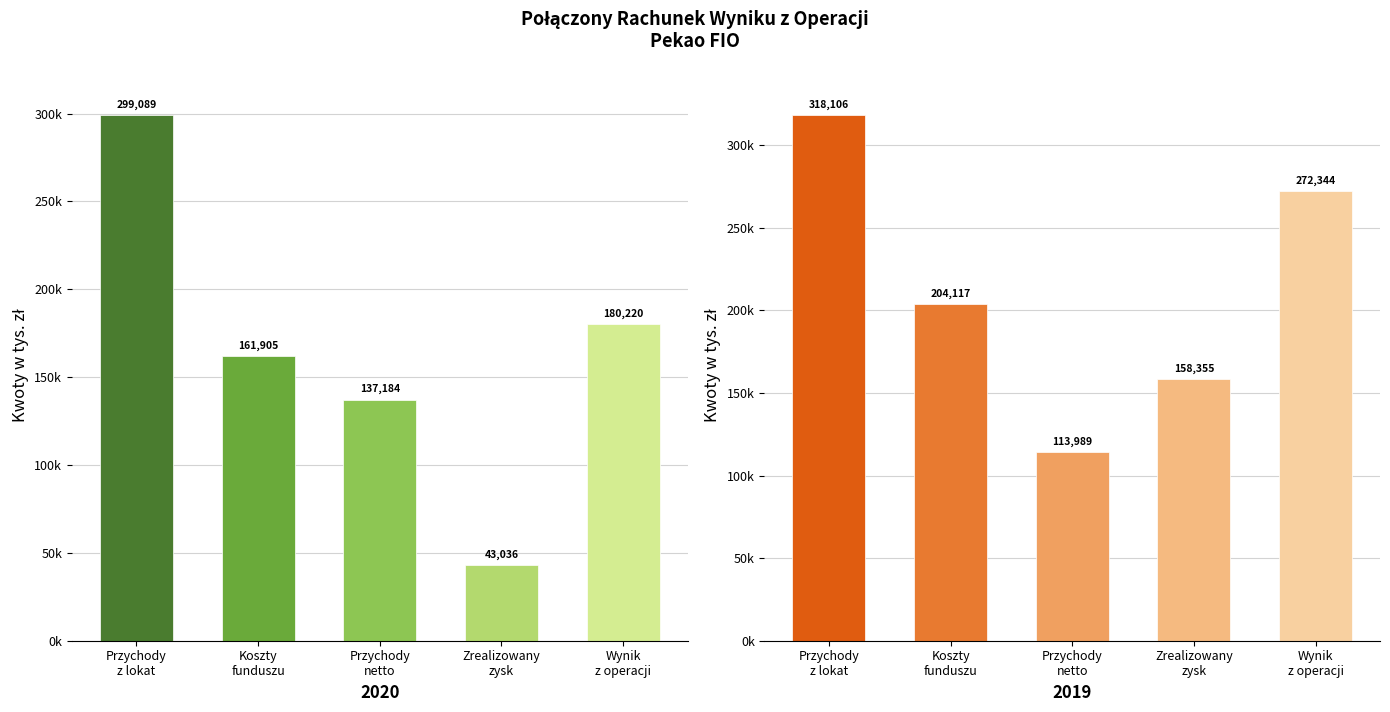

Rank the series by their average value, from lowest to highest.

01-01-2020 - 31-12-2020, 01-01-2019 - 31-12-2019